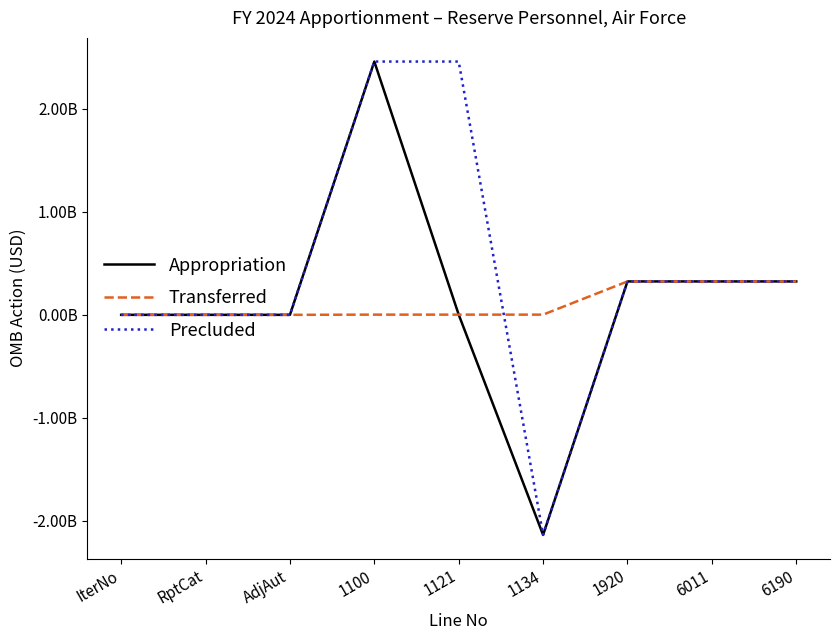

What is the difference between the maximum and second lowest values in the Precluded series?

2457519000